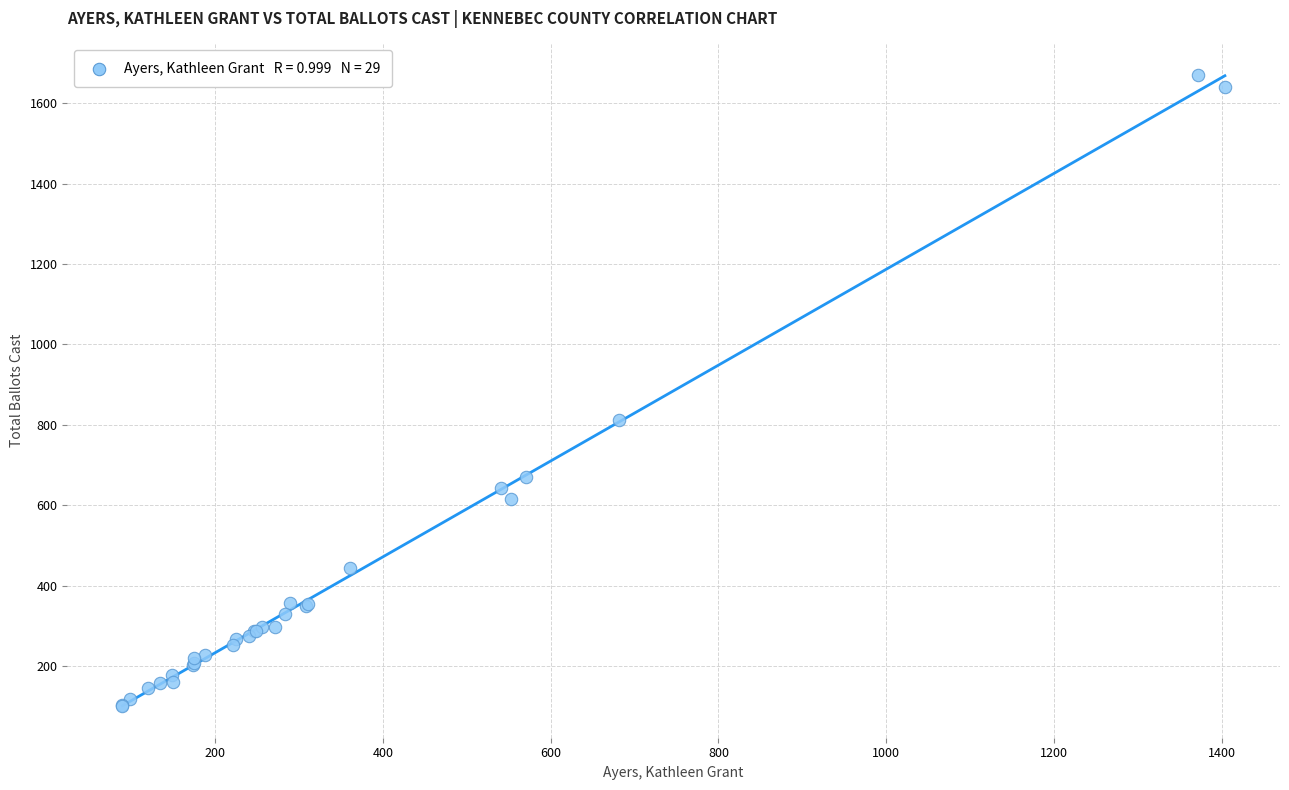

What Y value in the scatter plot is closest to 885?

812